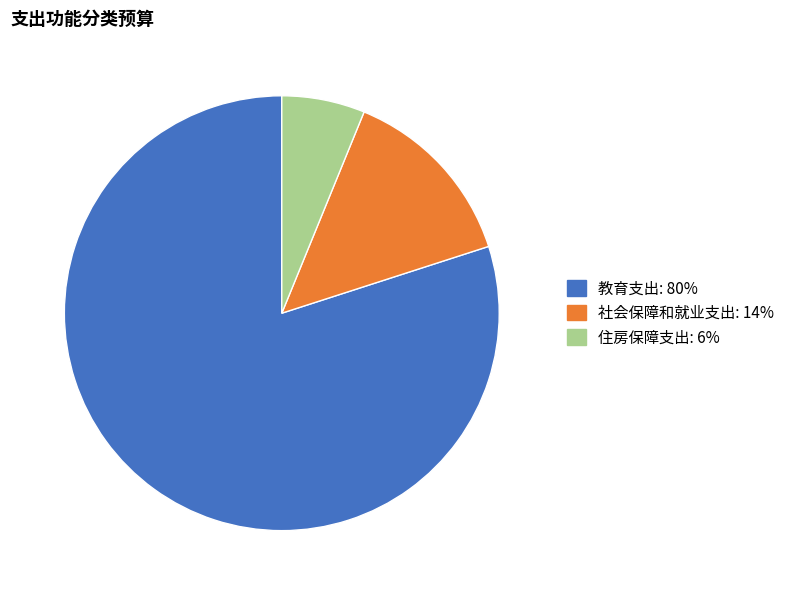

Which slice is the smallest?

住房保障支出